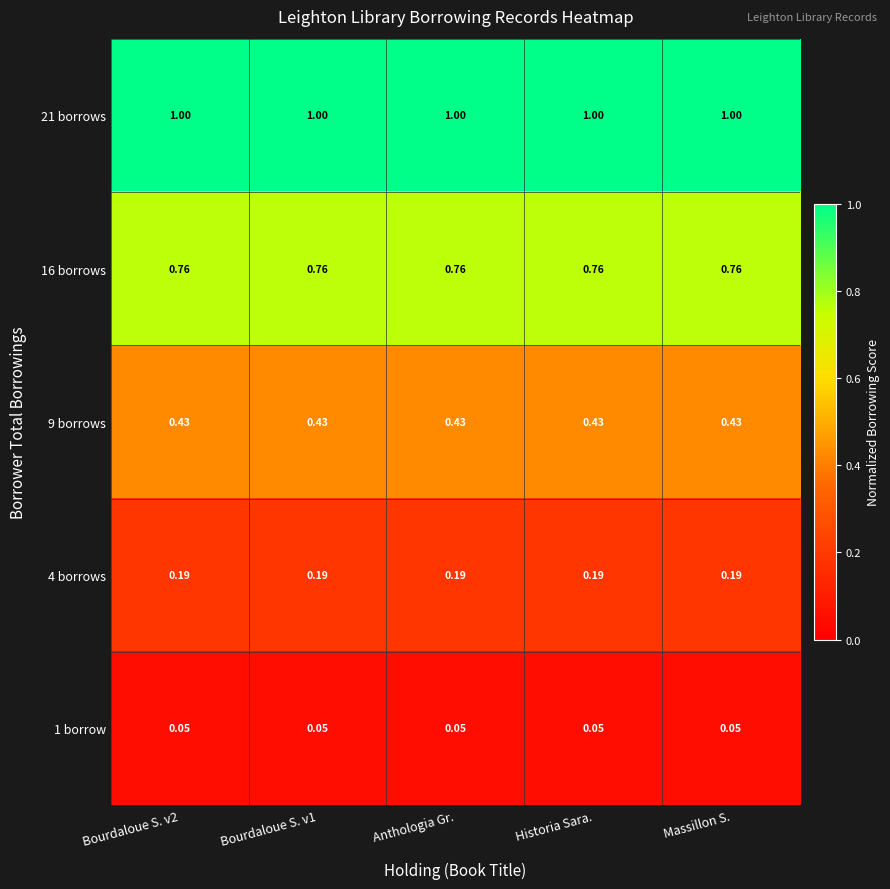

Is the value of 16 borrows at Massillon S. greater than the value of 1 borrow at Bourdaloue S. v1?

Yes